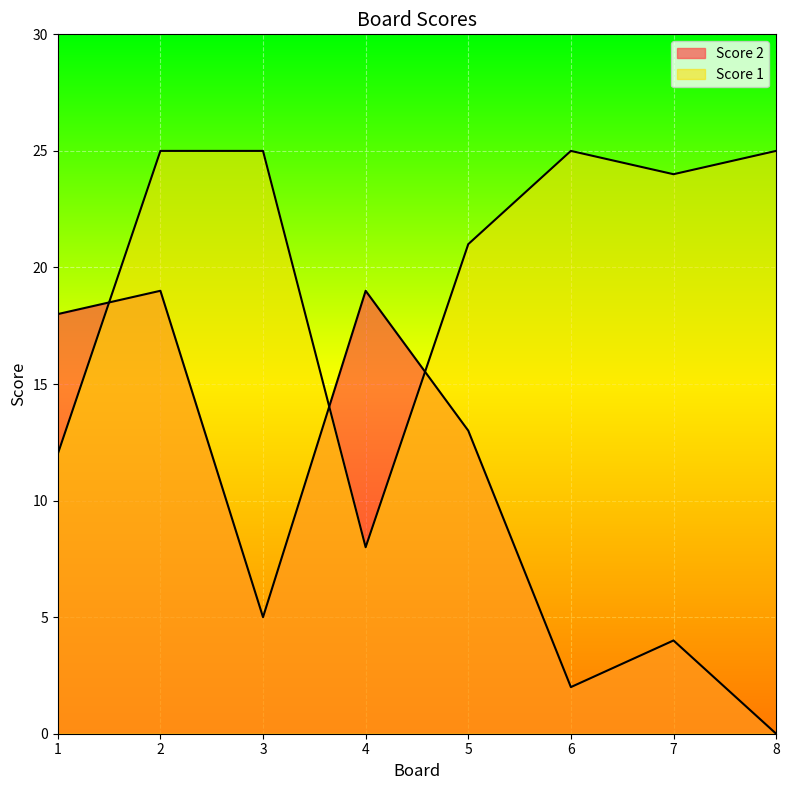

Reading left to right, transcribe all the data shown in this chart.

Score 1: 1=12	2=25	3=25	4=8	5=21	6=25	7=24	8=25
Score 2: 1=18	2=19	3=5	4=19	5=13	6=2	7=4	8=0